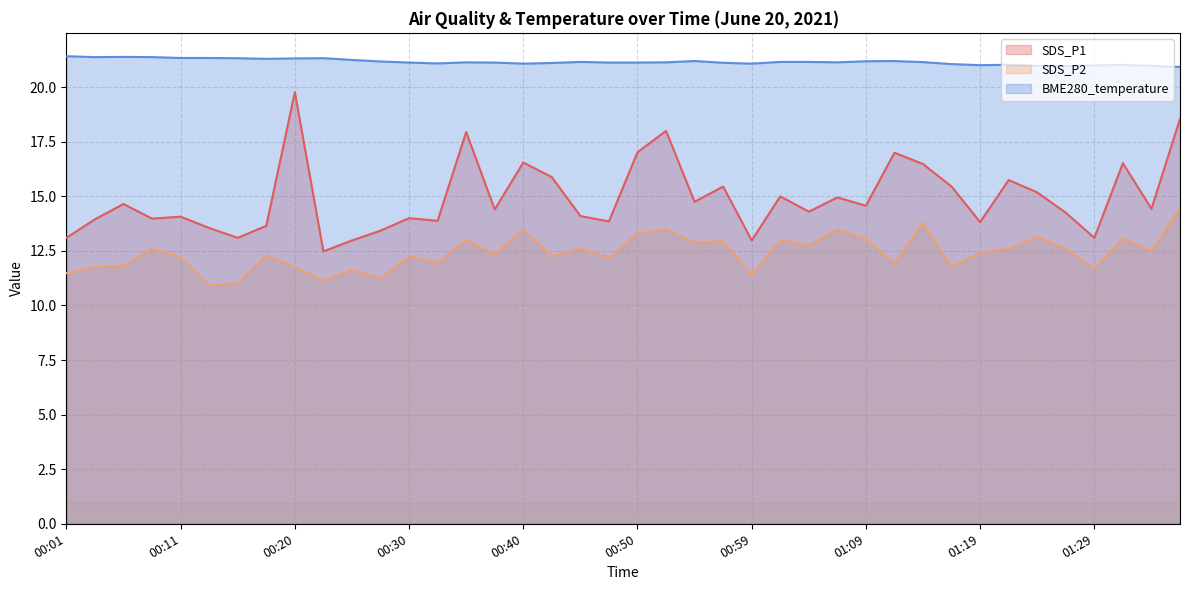

Where is the first local maximum for SDS_P2?

00:08